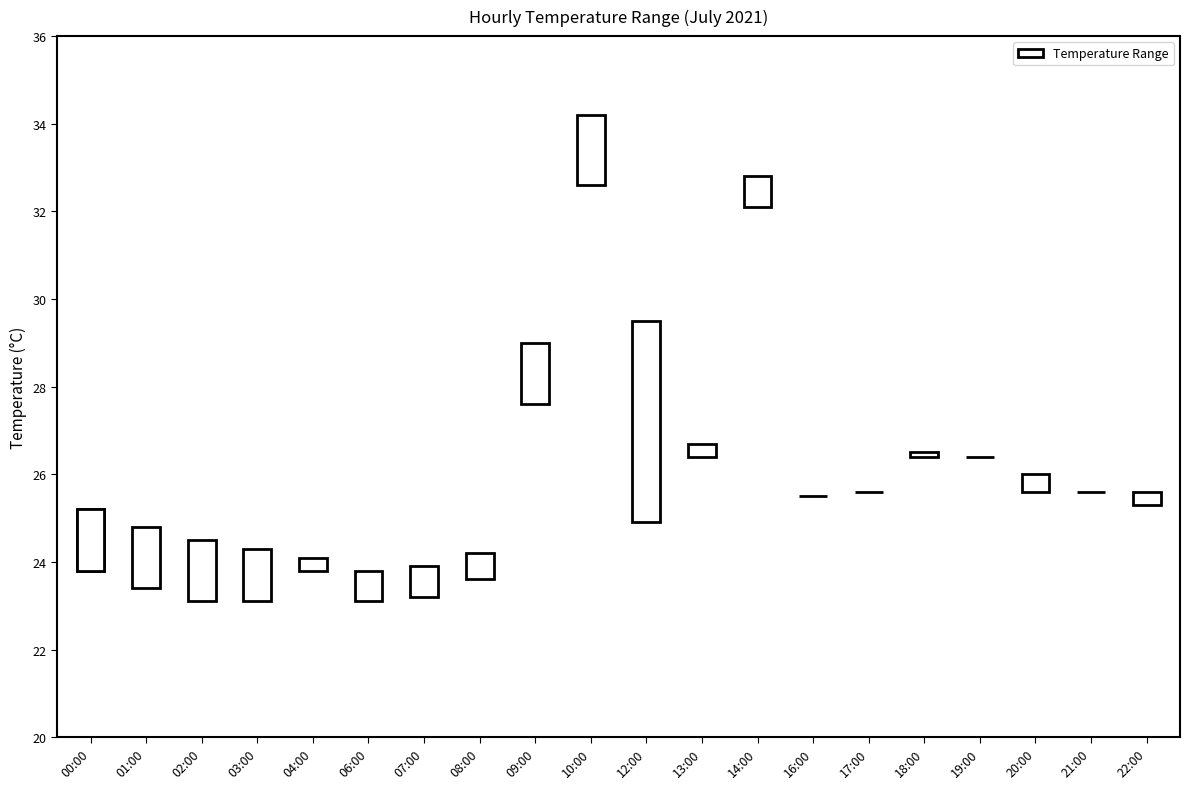

What is the spread (max minus min) of values at 03:00?

1.2